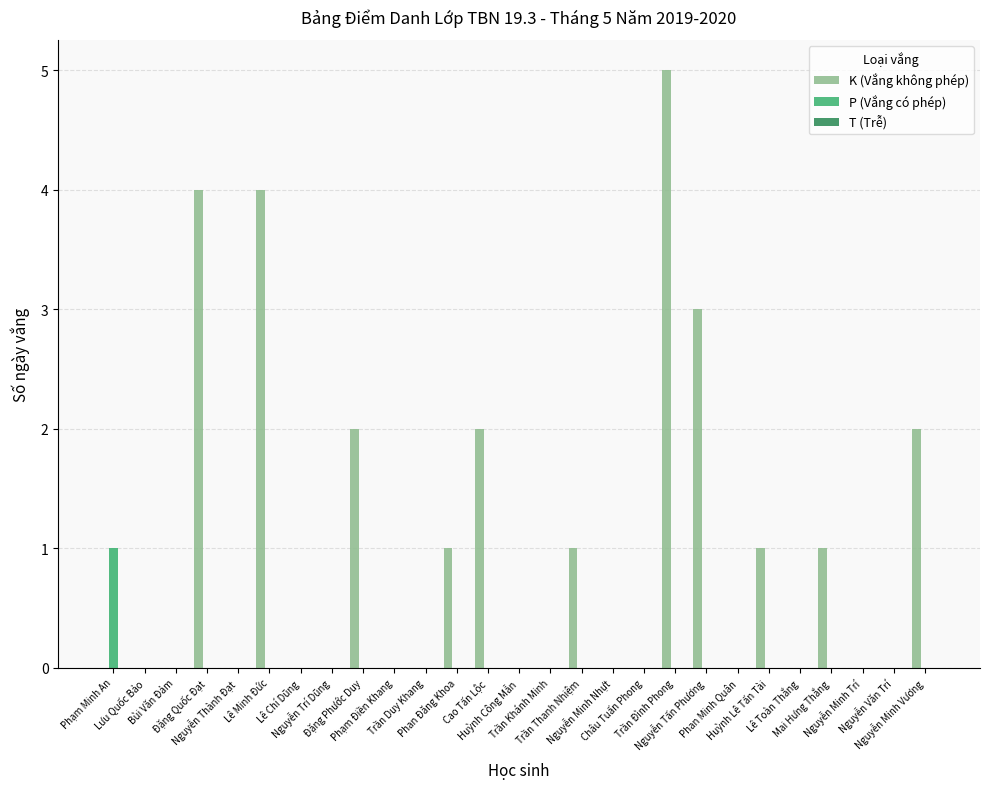

What is the greatest value displayed?

5